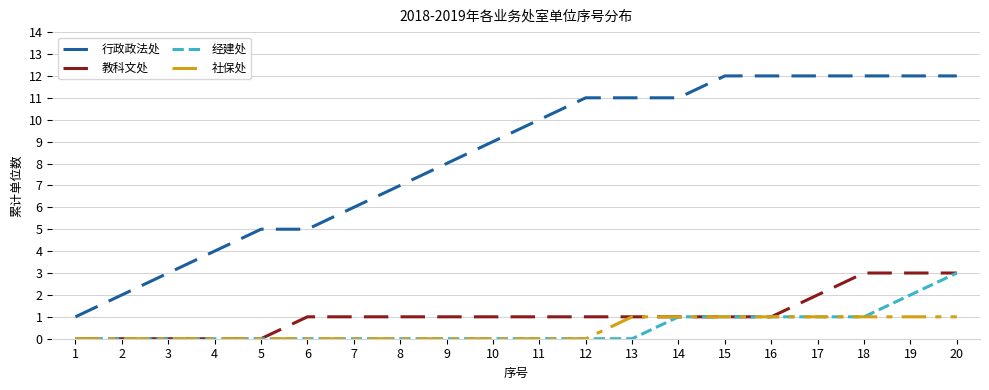

Which series has the largest total across all categories?

行政政法处